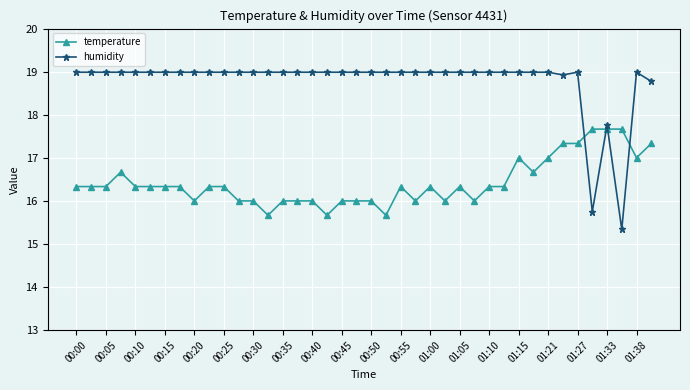

Which series has the widest spread of values?

humidity